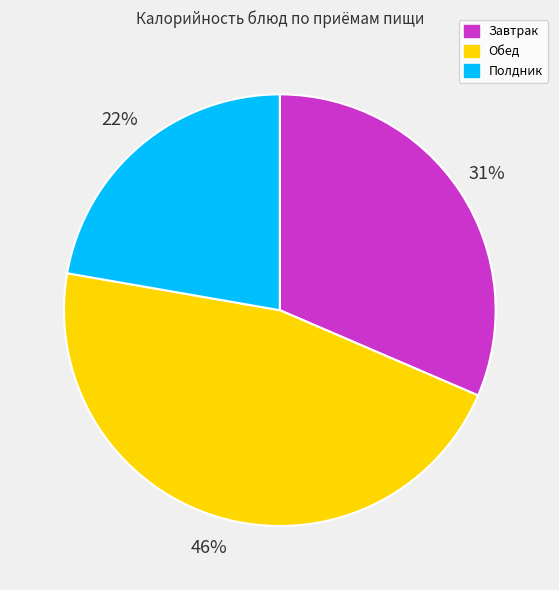

What is the smallest slice in the pie chart?

Полдник